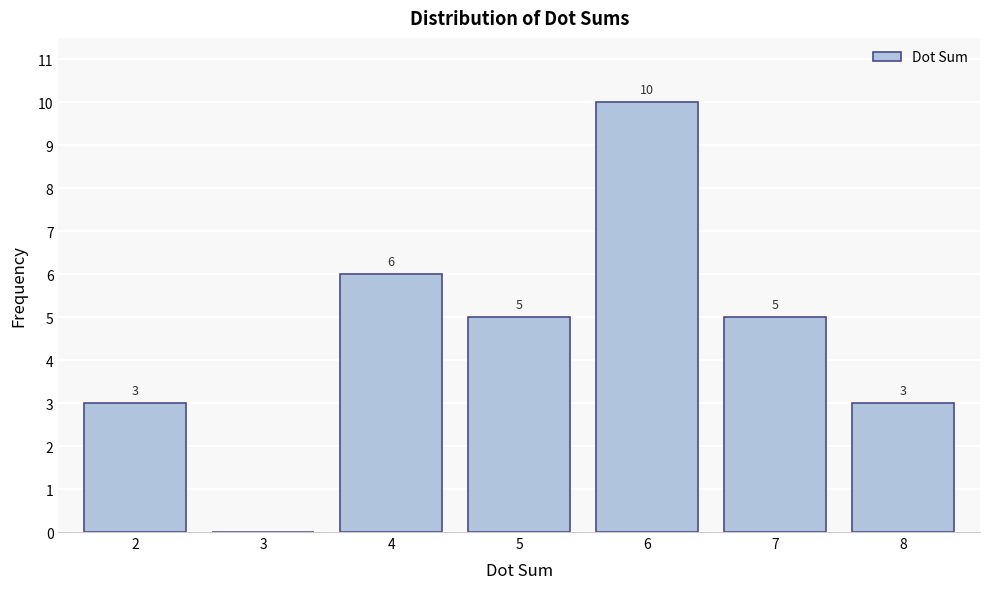

Reading right to left, extract all data points from this chart.

8=3	7=5	6=10	5=5	4=6	3=0	2=3